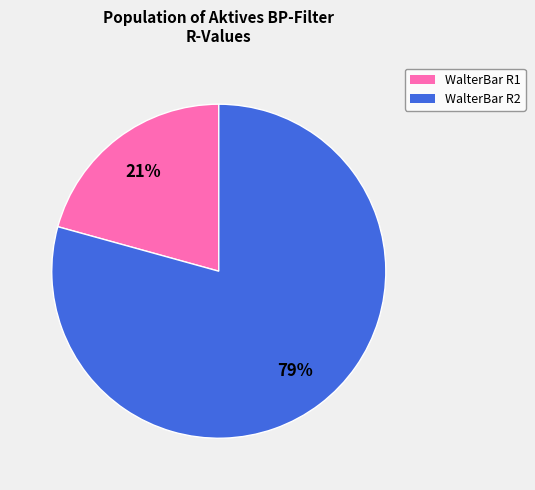

To the nearest percent, what is the average slice percentage?

50%